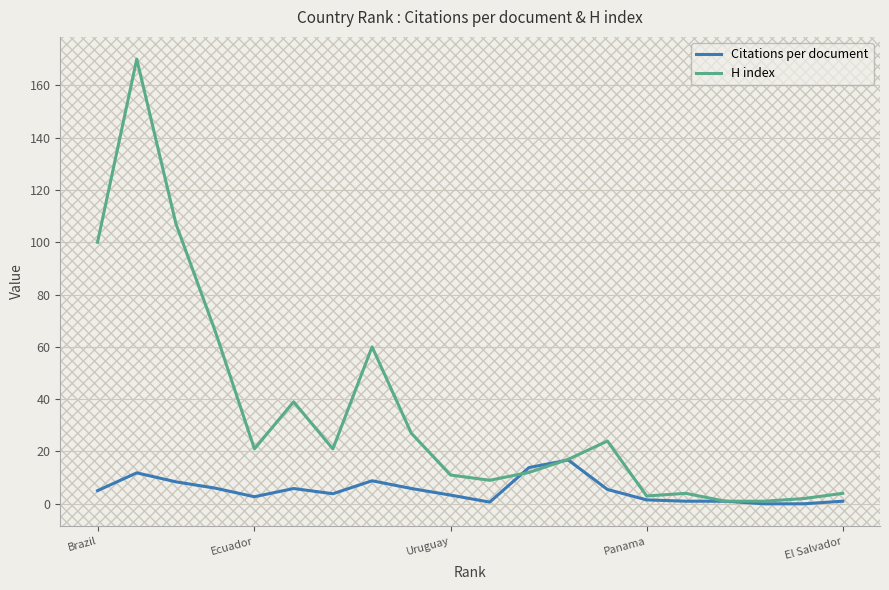

Which series has the widest spread of values?

H index